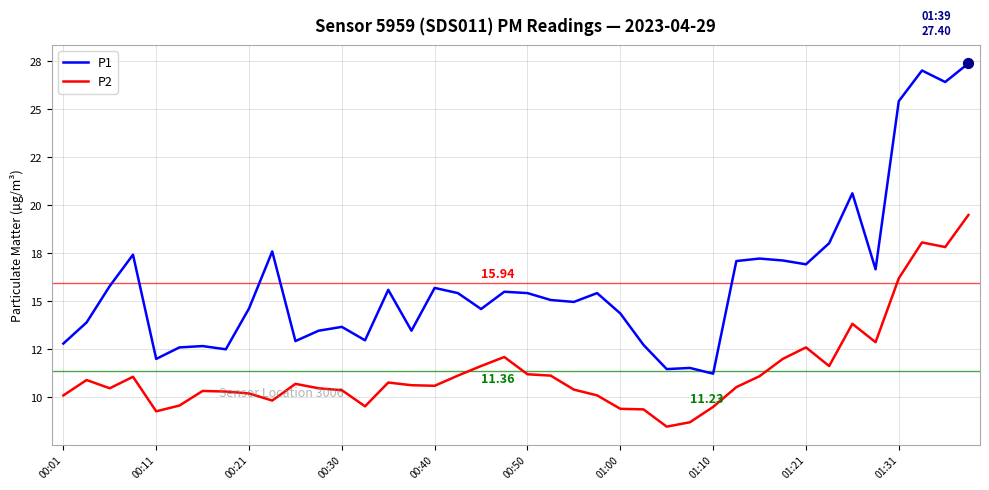

Is this an area chart (filled region under the line)?

No